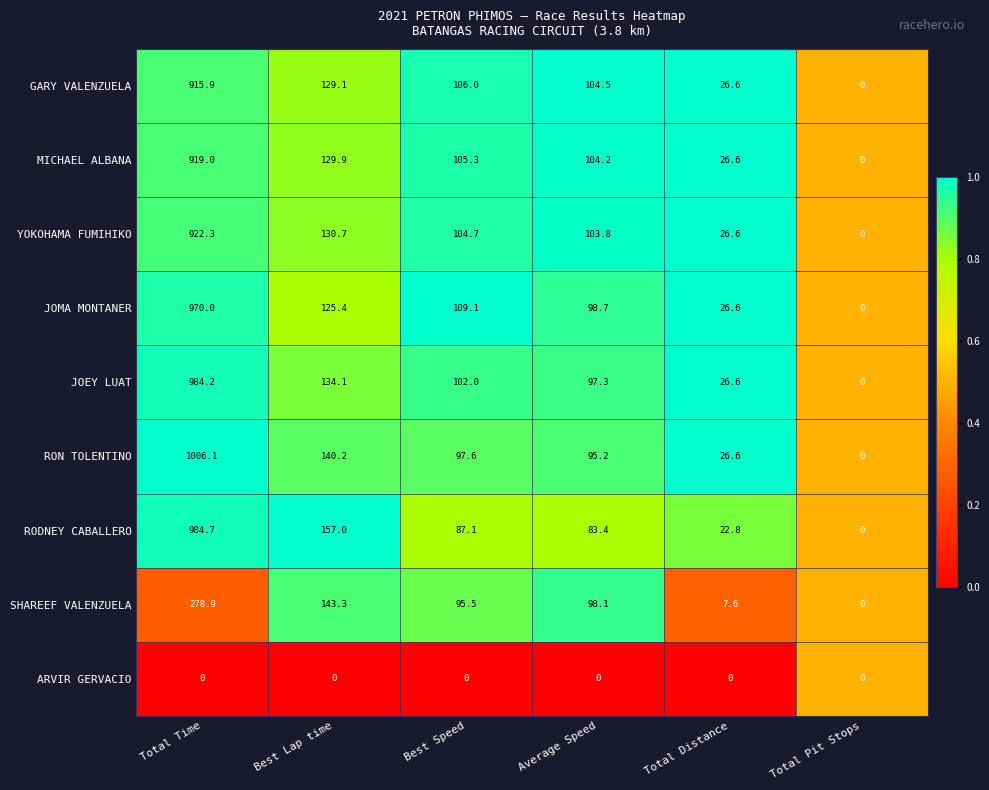

The value of JOMA MONTANER at Total Time is 1290.7. True or false?

False